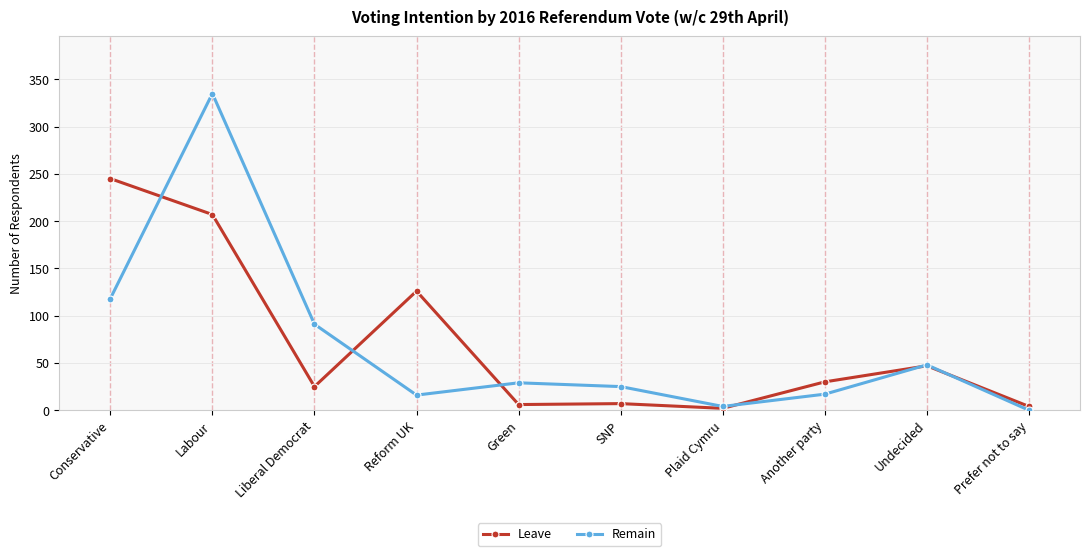

What is the difference between the maximum and second lowest values in the Remain series?

331